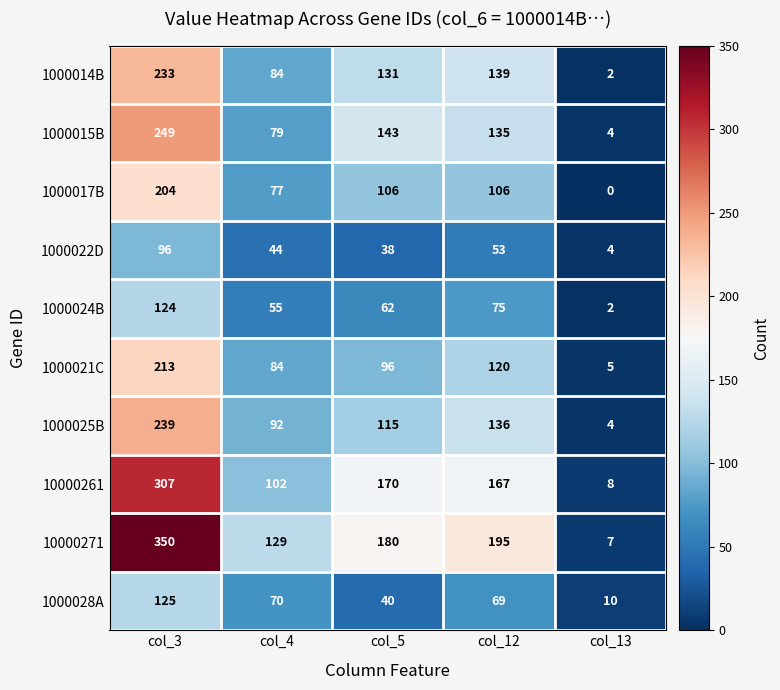

List the series in order of their peak value, lowest first.

1000022D, 1000024B, 1000028A, 1000017B, 1000021C, 1000014B, 1000025B, 1000015B, 10000261, 10000271